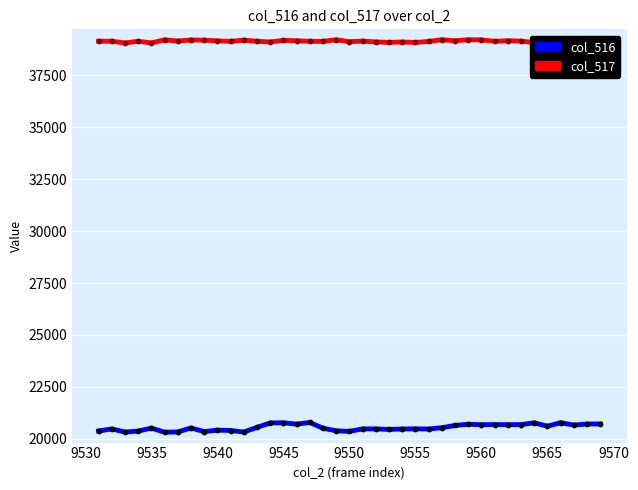

What are all the series names shown in the legend?

col_516, col_517